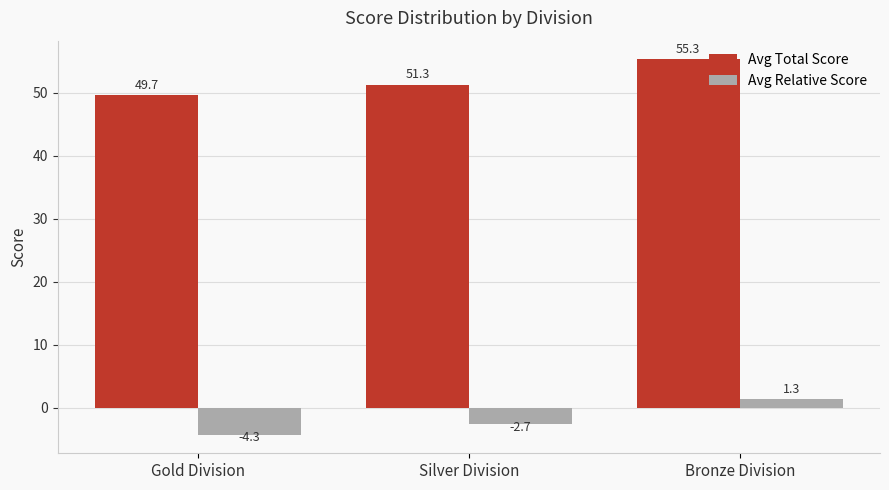

What is the spread (max minus min) of values at Silver Division?

54.0